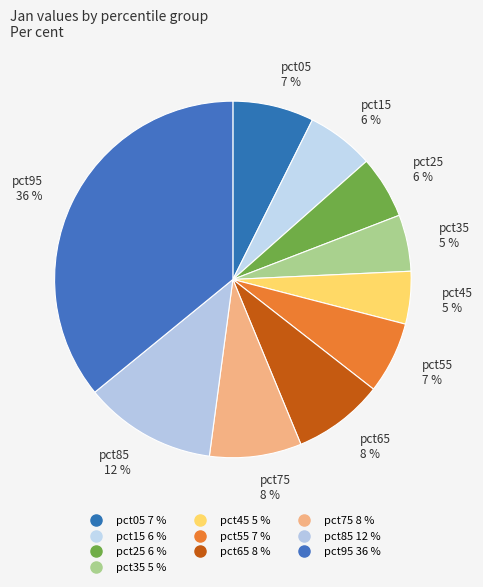

How many segments does this pie chart have?

10